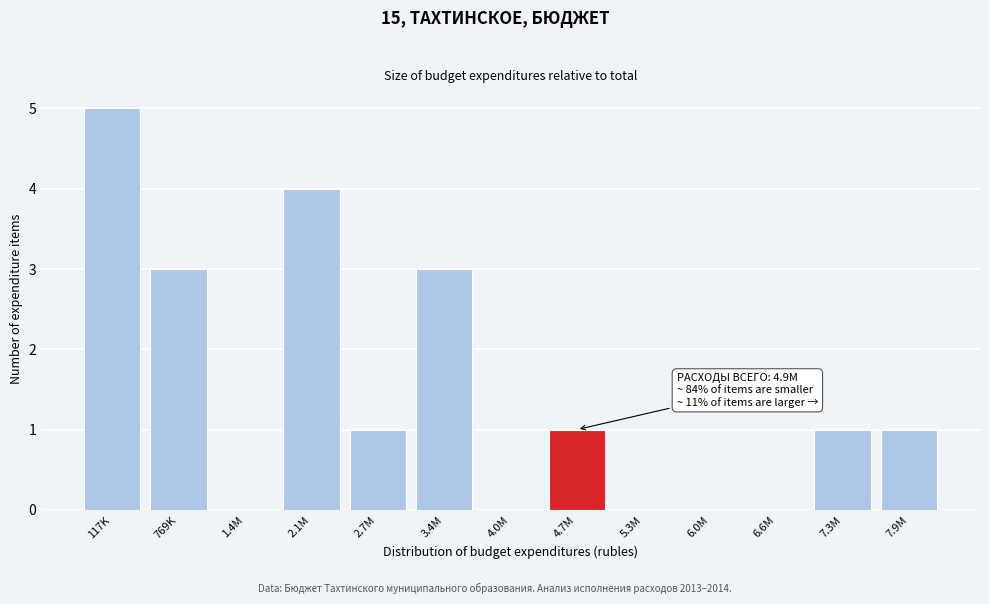

Reading right to left, what are all the values shown in this chart?

7.9M=1	7.3M=1	6.6M=0	6.0M=0	5.3M=0	4.7M=1	4.0M=0	3.4M=3	2.7M=1	2.1M=4	1.4M=0	769K=3	117K=5